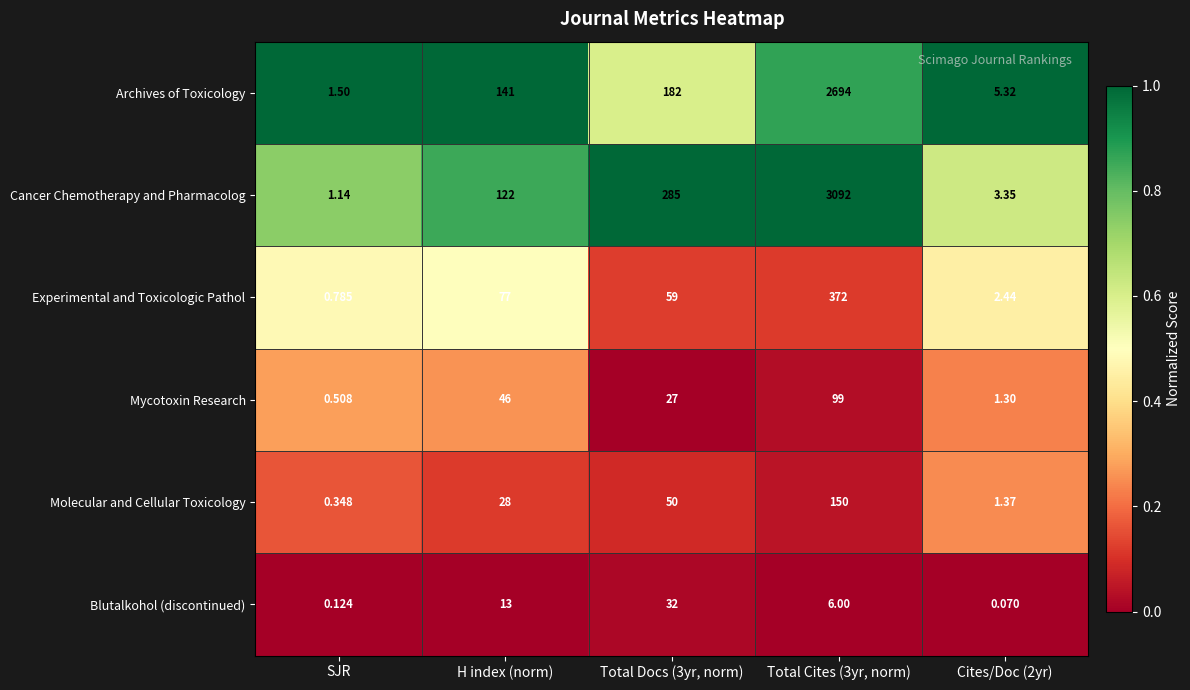

At Total Cites (3yr, norm), list the series in order from largest to smallest.

Cancer Chemotherapy and Pharmacolog, Archives of Toxicology, Experimental and Toxicologic Pathol, Molecular and Cellular Toxicology, Mycotoxin Research, Blutalkohol (discontinued)